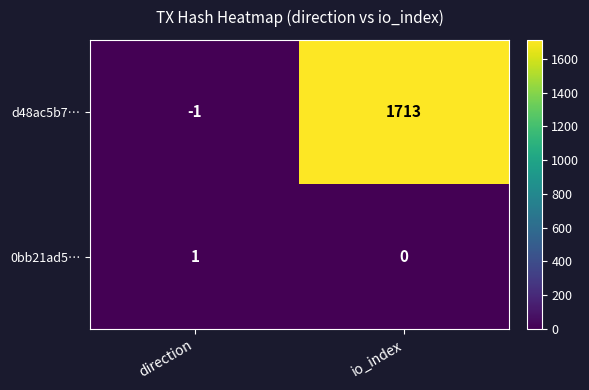

What is the difference between the maximum and minimum values in the d48ac5b7… series?

1714